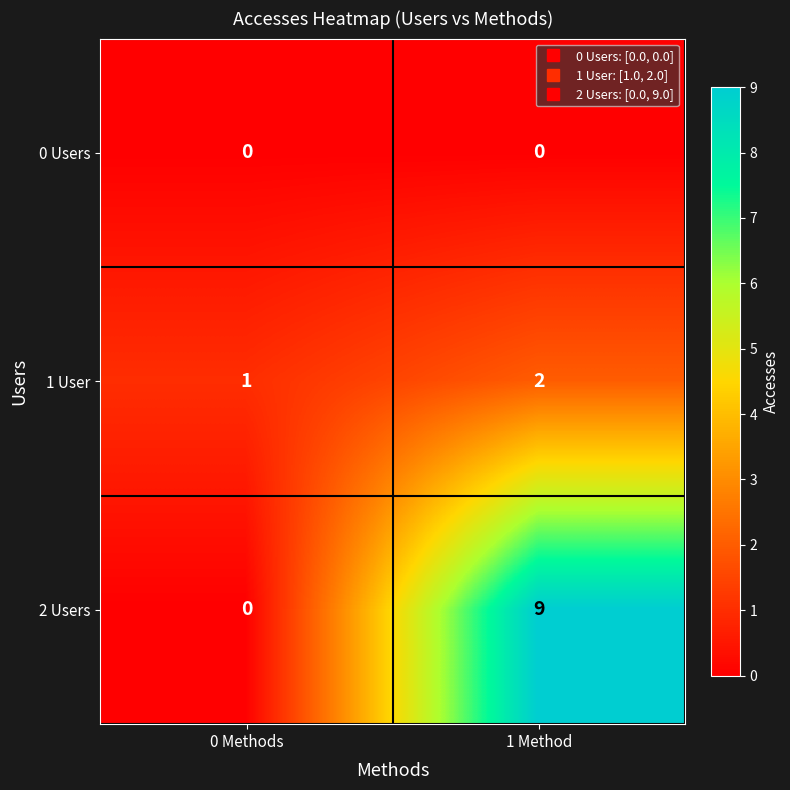

What is the greatest value displayed?

9